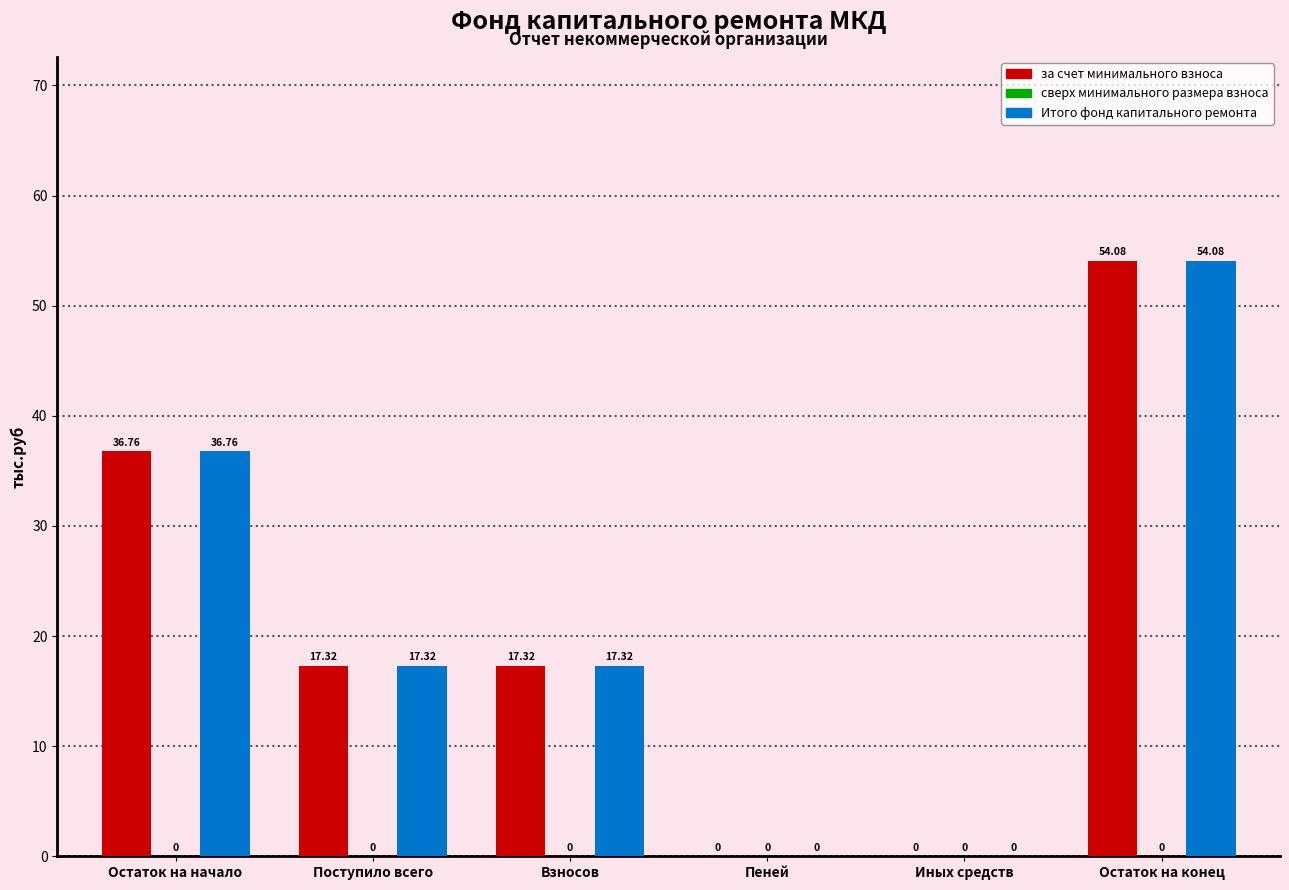

What is the sum of the Итого фонд капитального ремонта values at Пеней and Поступило всего?

17.3